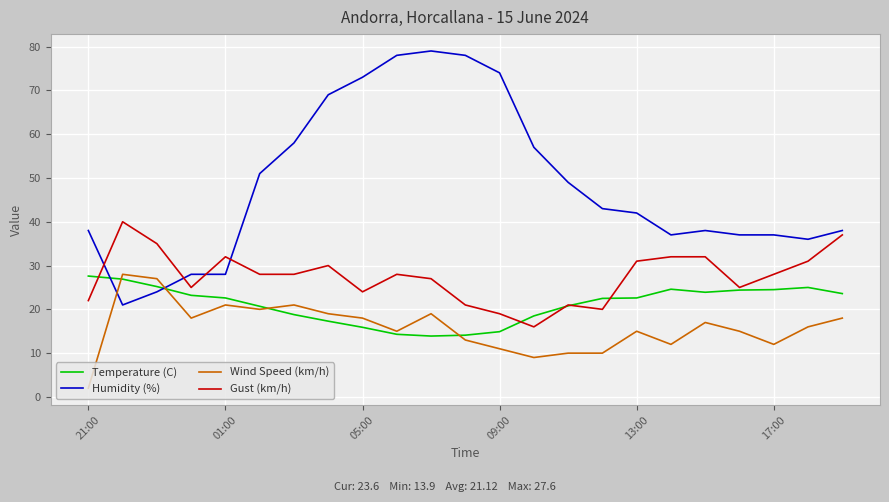

What is the minimum value shown in the chart?

2.0